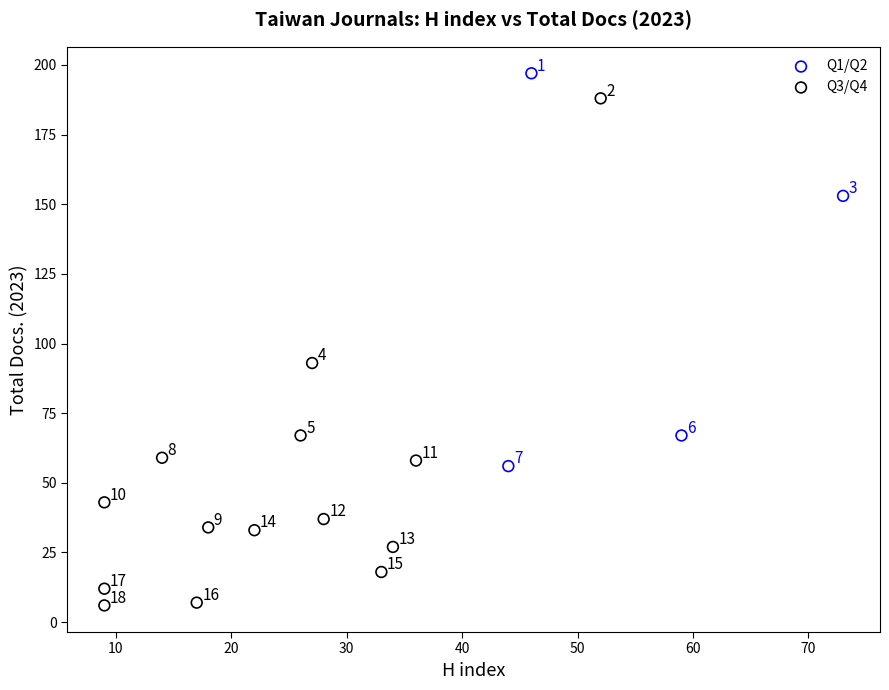

Which series reaches the maximum Y coordinate?

Q1/Q2